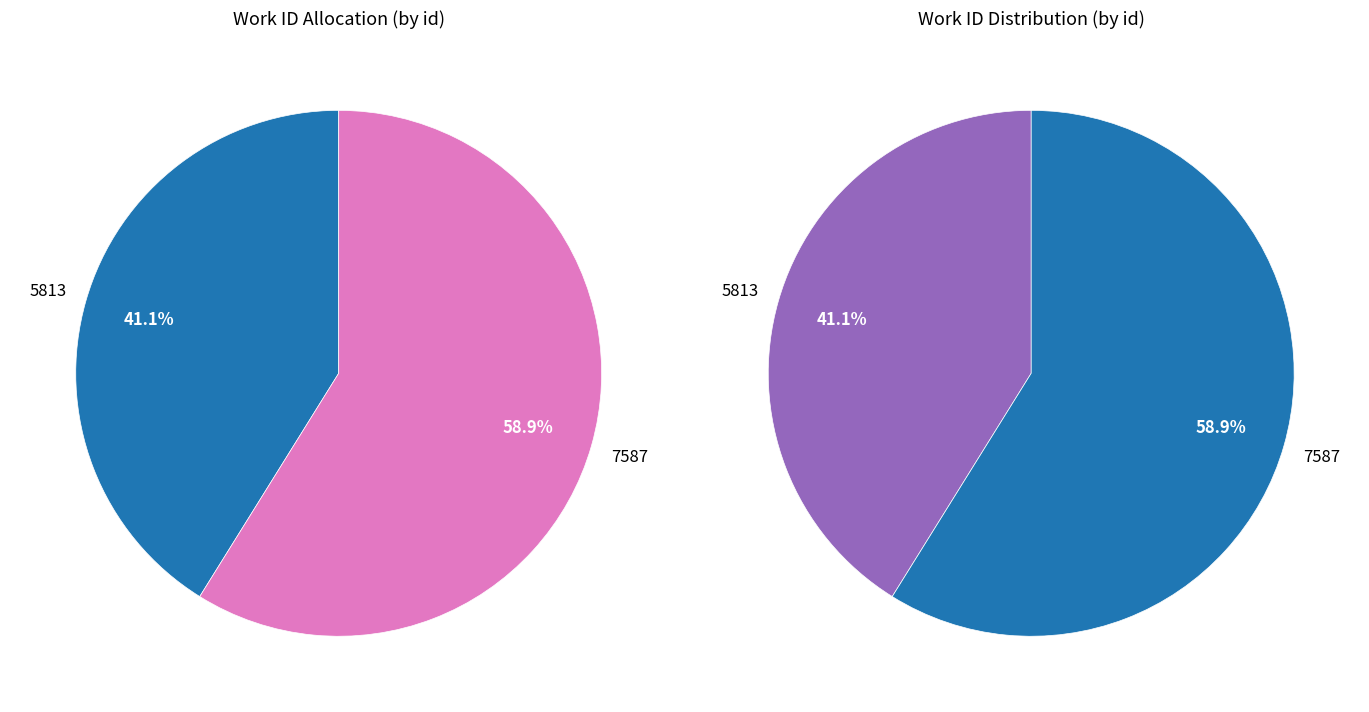

To the nearest percent, what is the combined percentage of 5813 and 7587?

100%